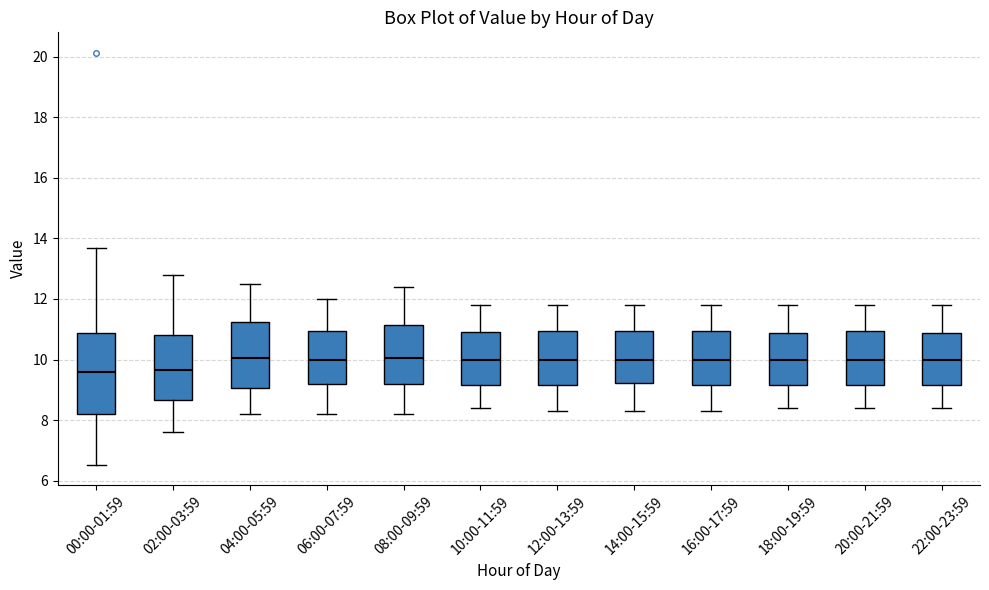

Reading left to right, read every box against the y-axis: the position of its median line, the range the box covers, and the ends of its whiskers. The values are not printed on the chart, so give them approximately, as read against the axis.

00:00-01:59: median 9.6, box 8.2 to 10.8, whiskers 6.6 to 13.6
02:00-03:59: median 9.6, box 8.6 to 10.8, whiskers 7.6 to 12.8
04:00-05:59: median 10.0, box 9.0 to 11.2, whiskers 8.2 to 12.6
06:00-07:59: median 10.0, box 9.2 to 11.0, whiskers 8.2 to 12.0
08:00-09:59: median 10.0, box 9.2 to 11.2, whiskers 8.2 to 12.4
10:00-11:59: median 10.0, box 9.2 to 11.0, whiskers 8.4 to 11.8
12:00-13:59: median 10.0, box 9.2 to 11.0, whiskers 8.4 to 11.8
14:00-15:59: median 10.0, box 9.2 to 11.0, whiskers 8.4 to 11.8
16:00-17:59: median 10.0, box 9.2 to 11.0, whiskers 8.4 to 11.8
18:00-19:59: median 10.0, box 9.2 to 10.8, whiskers 8.4 to 11.8
20:00-21:59: median 10.0, box 9.2 to 11.0, whiskers 8.4 to 11.8
22:00-23:59: median 10.0, box 9.2 to 10.8, whiskers 8.4 to 11.8